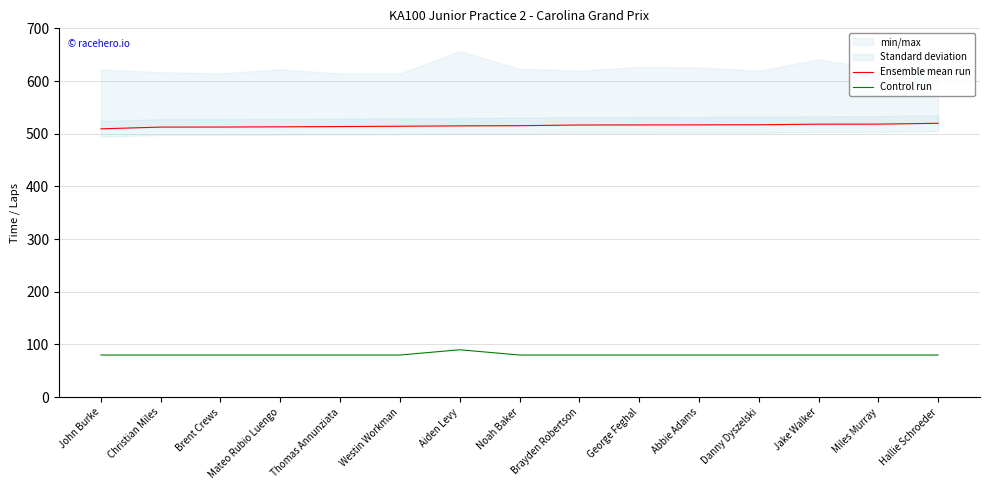

What is the spread (max minus min) of values at John Burke?

429.3